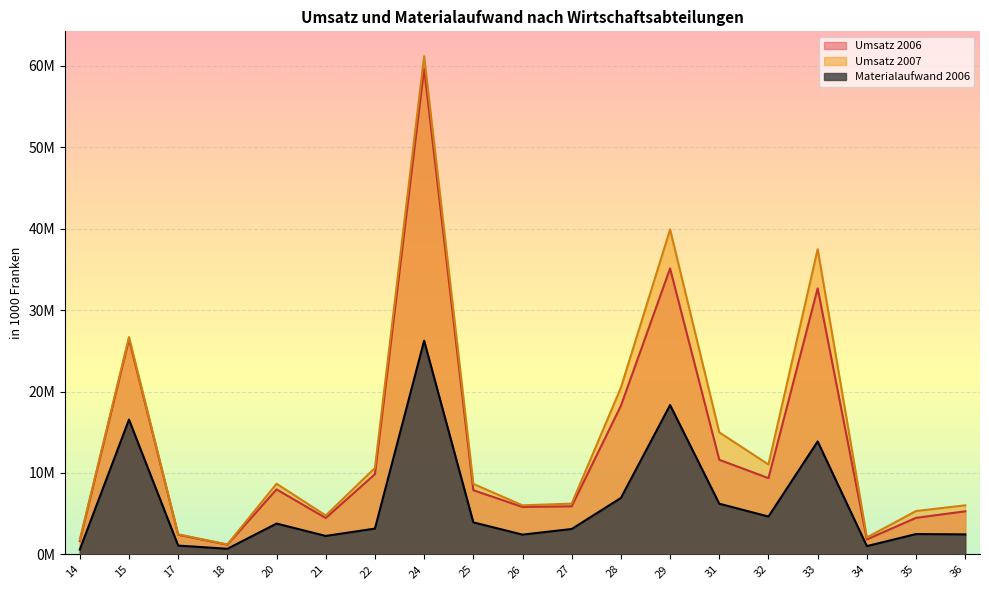

The Umsatz 2006 series shows 4465693 at 21. True or false?

True